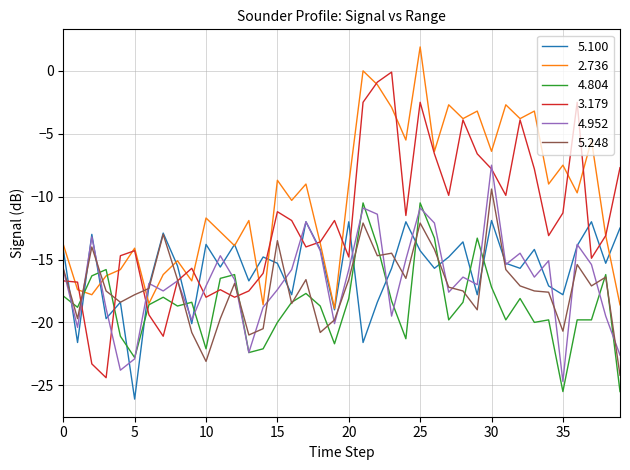

What is the minimum value for 4.804?

-25.5